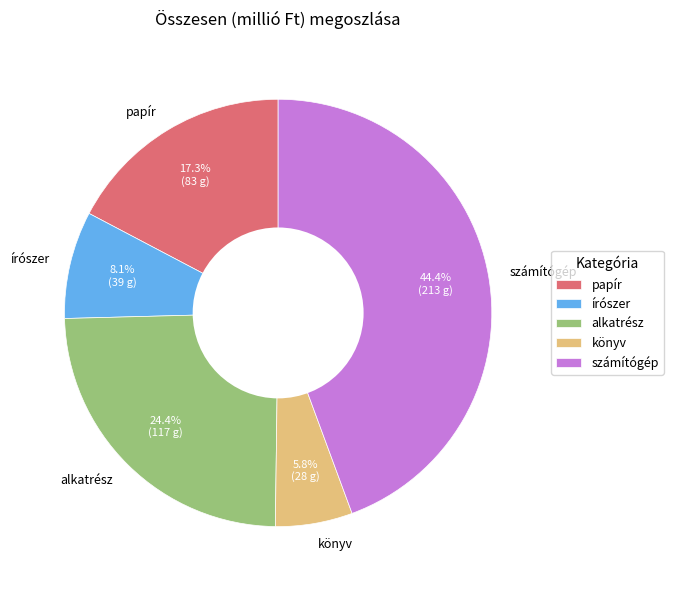

Is there a majority slice in this chart?

No